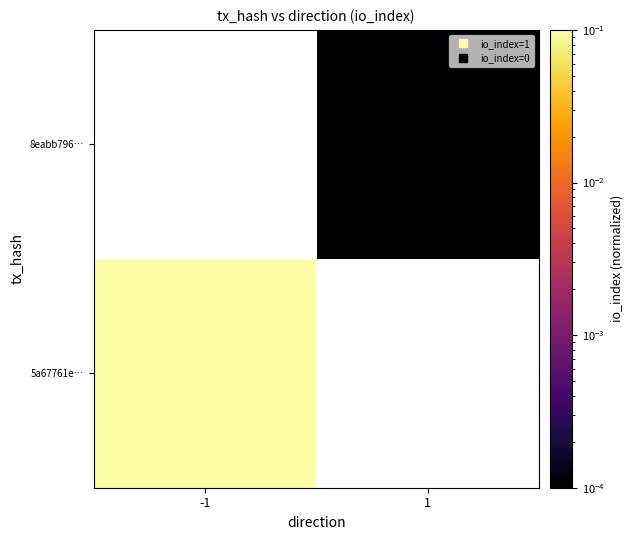

Which category has the lowest value across all series?

1